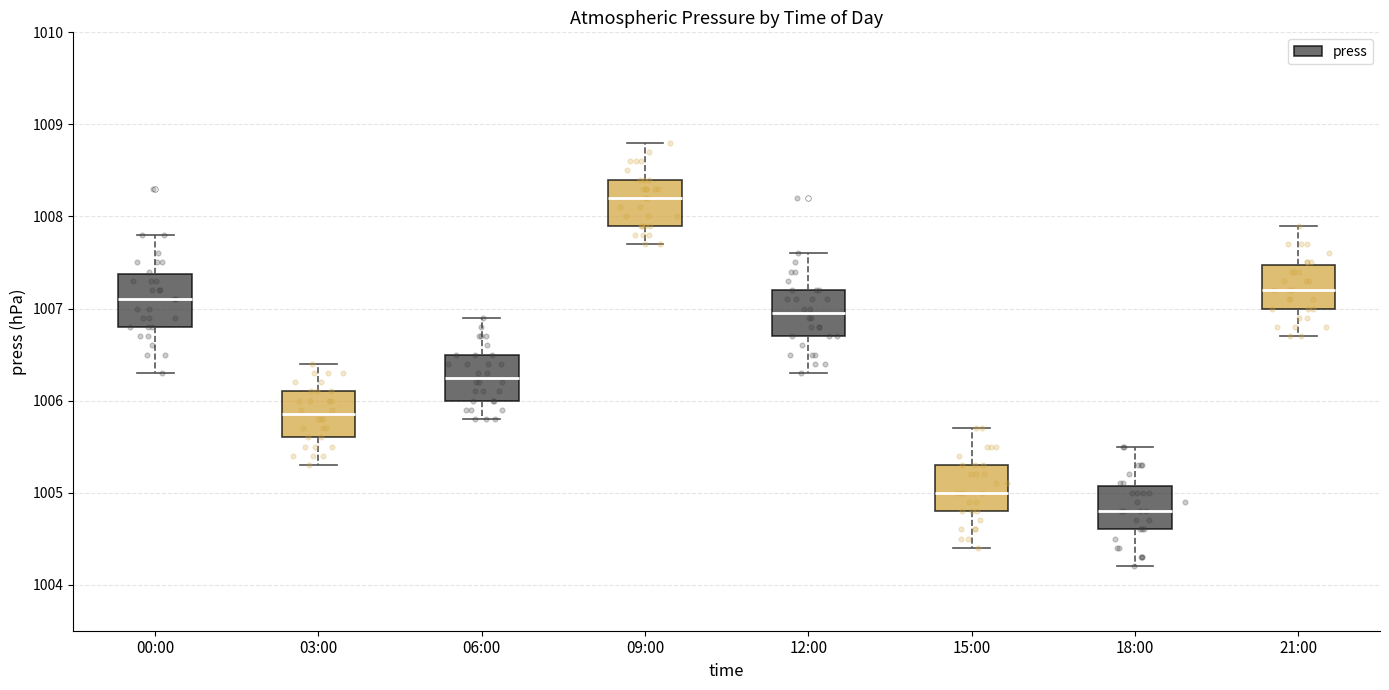

Reading left to right, transcribe this box plot: for each box, give where its median line is, the range the box spans, and where its two whiskers end, as read against the y-axis. The values are not printed on the chart, so give them approximately, as read against the axis.

00:00: median 1007.1, box 1006.8 to 1007.4, whiskers 1006.3 to 1007.8
03:00: median 1005.9, box 1005.6 to 1006.1, whiskers 1005.3 to 1006.4
06:00: median 1006.3, box 1006.0 to 1006.5, whiskers 1005.8 to 1006.9
09:00: median 1008.2, box 1007.9 to 1008.4, whiskers 1007.7 to 1008.8
12:00: median 1007.0, box 1006.7 to 1007.2, whiskers 1006.3 to 1007.6
15:00: median 1005.0, box 1004.8 to 1005.3, whiskers 1004.4 to 1005.7
18:00: median 1004.8, box 1004.6 to 1005.1, whiskers 1004.2 to 1005.5
21:00: median 1007.2, box 1007.0 to 1007.5, whiskers 1006.7 to 1007.9